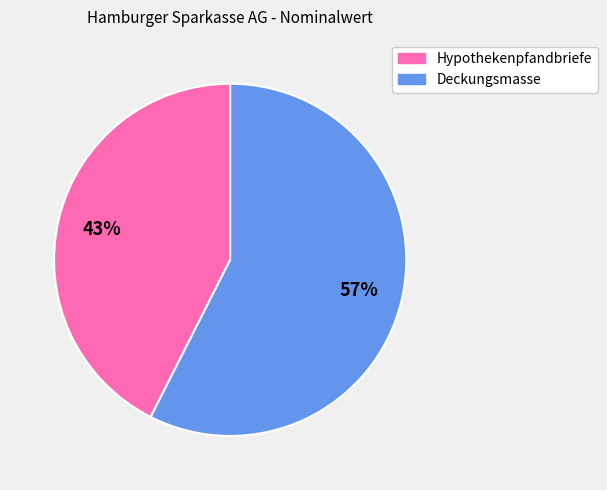

To the nearest percent, what percentage of the pie is Hypothekenpfandbriefe?

43%